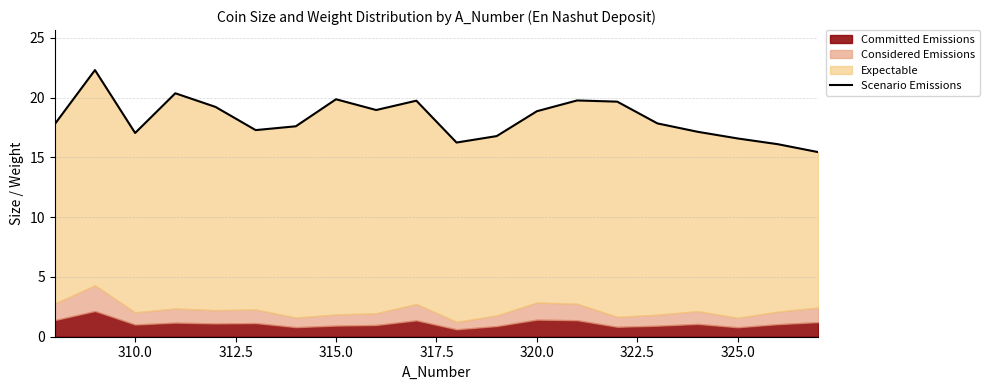

Reading left to right, list all the values displayed in this chart.

17.8	22.3	17.0	20.4	19.2	17.3	17.6	19.9	19.0	19.7	16.2	16.8	18.9	19.8	19.7	17.8	17.1	16.6	16.1	15.4